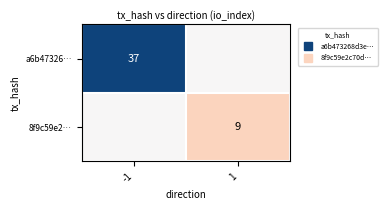

True or false: a6b47326… has a value of -37 at -1.

True